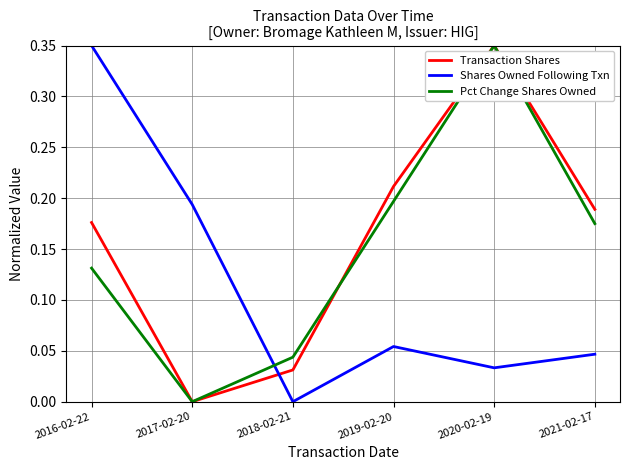

Which series changed the most between 2017-02-20 and 2019-02-20?

Transaction Shares